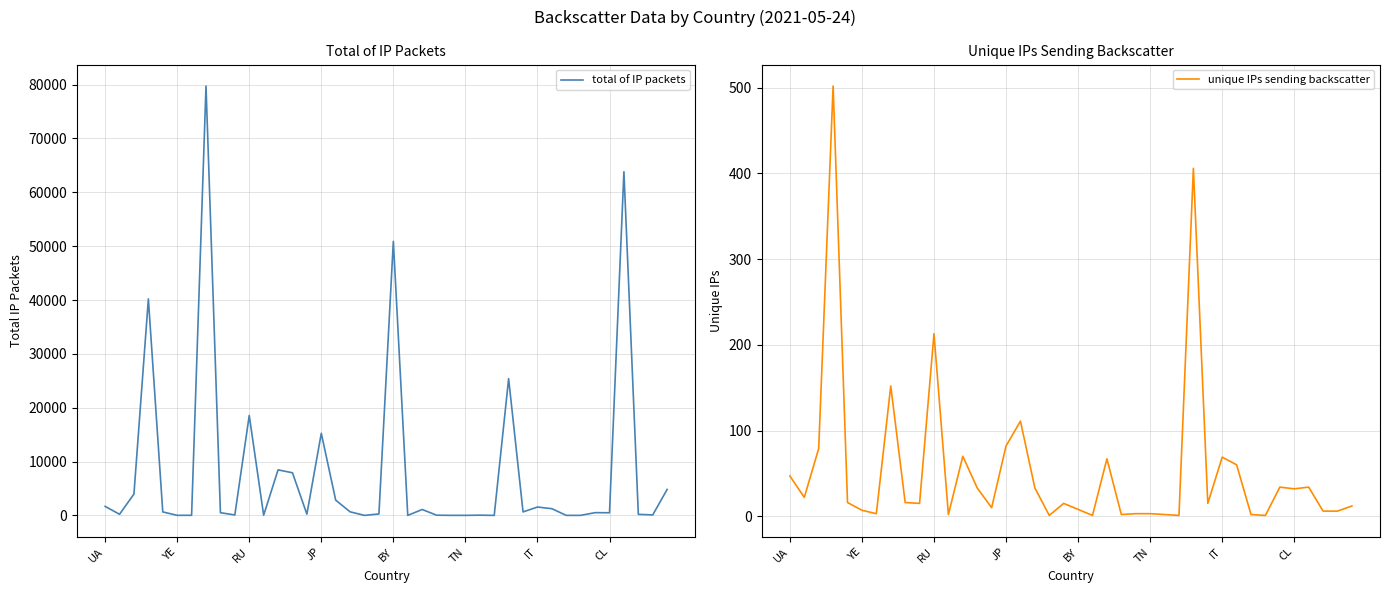

What position from the left is 38?

39